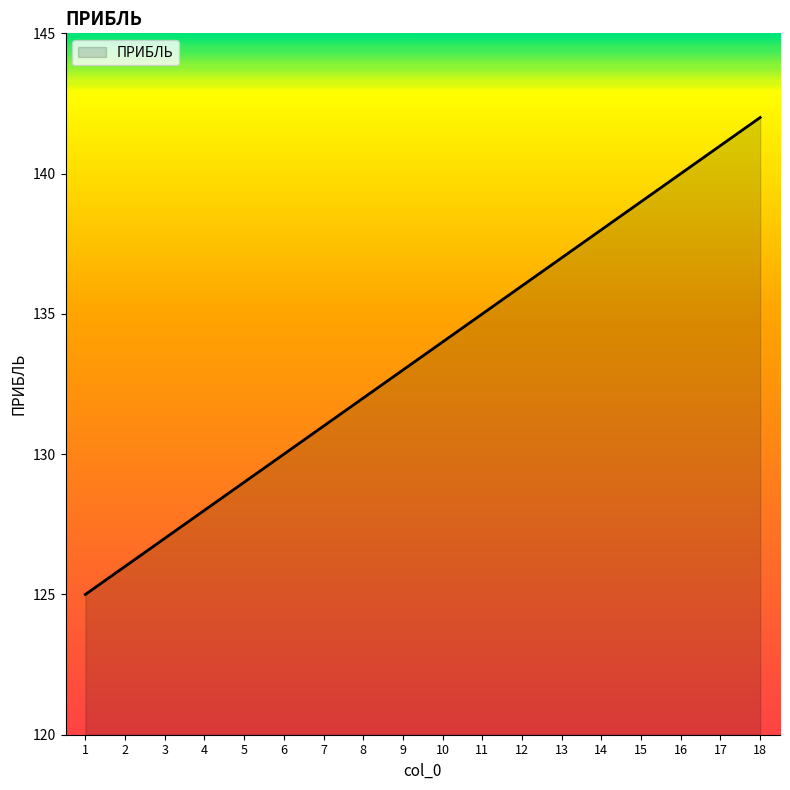

What is the ratio of the value at 4 to the value at 1?

1.0